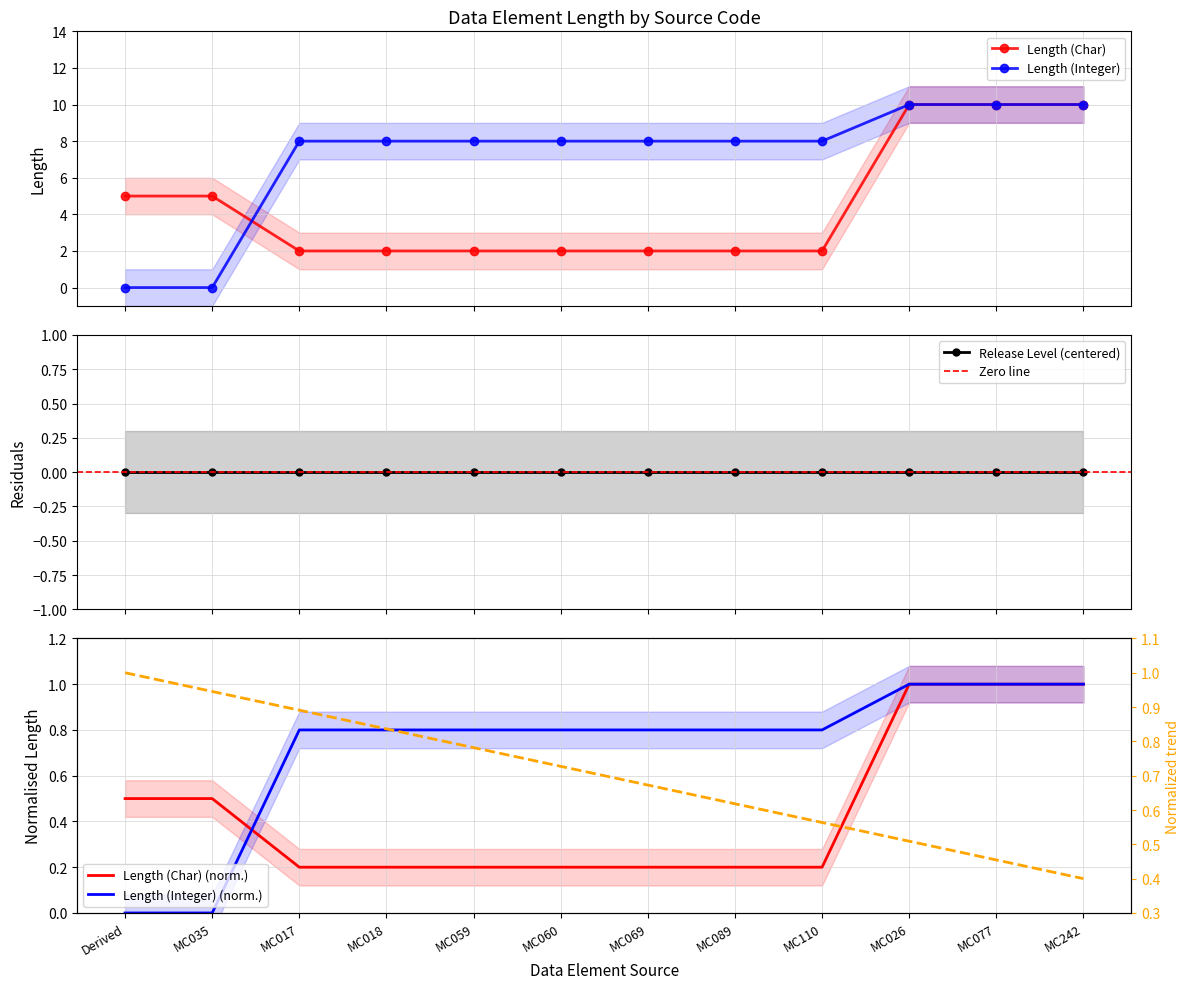

What position from the right is MC110?

4